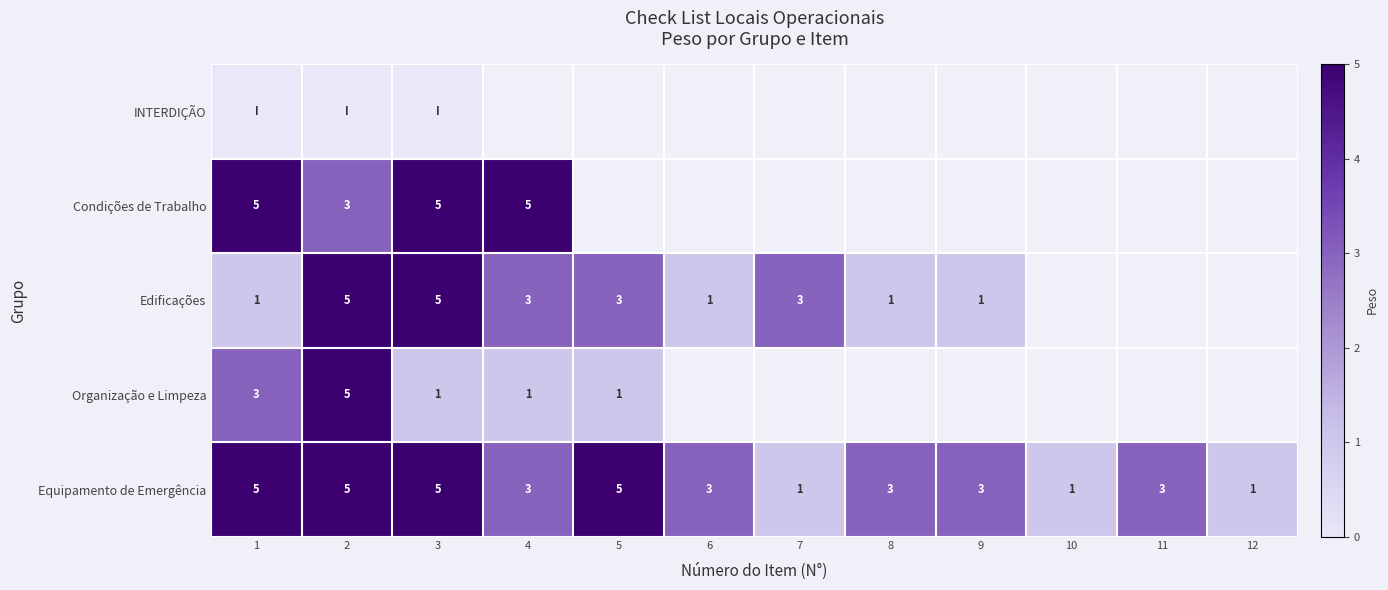

What is the sum of the Edificações values at 4 and 3?

8